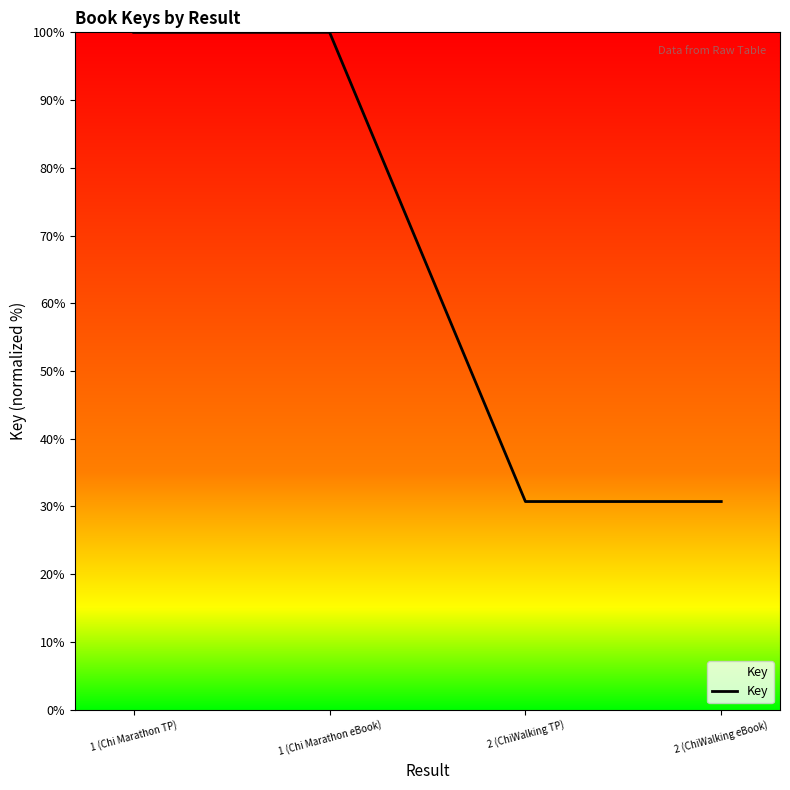

How many distinct data groups are displayed?

1